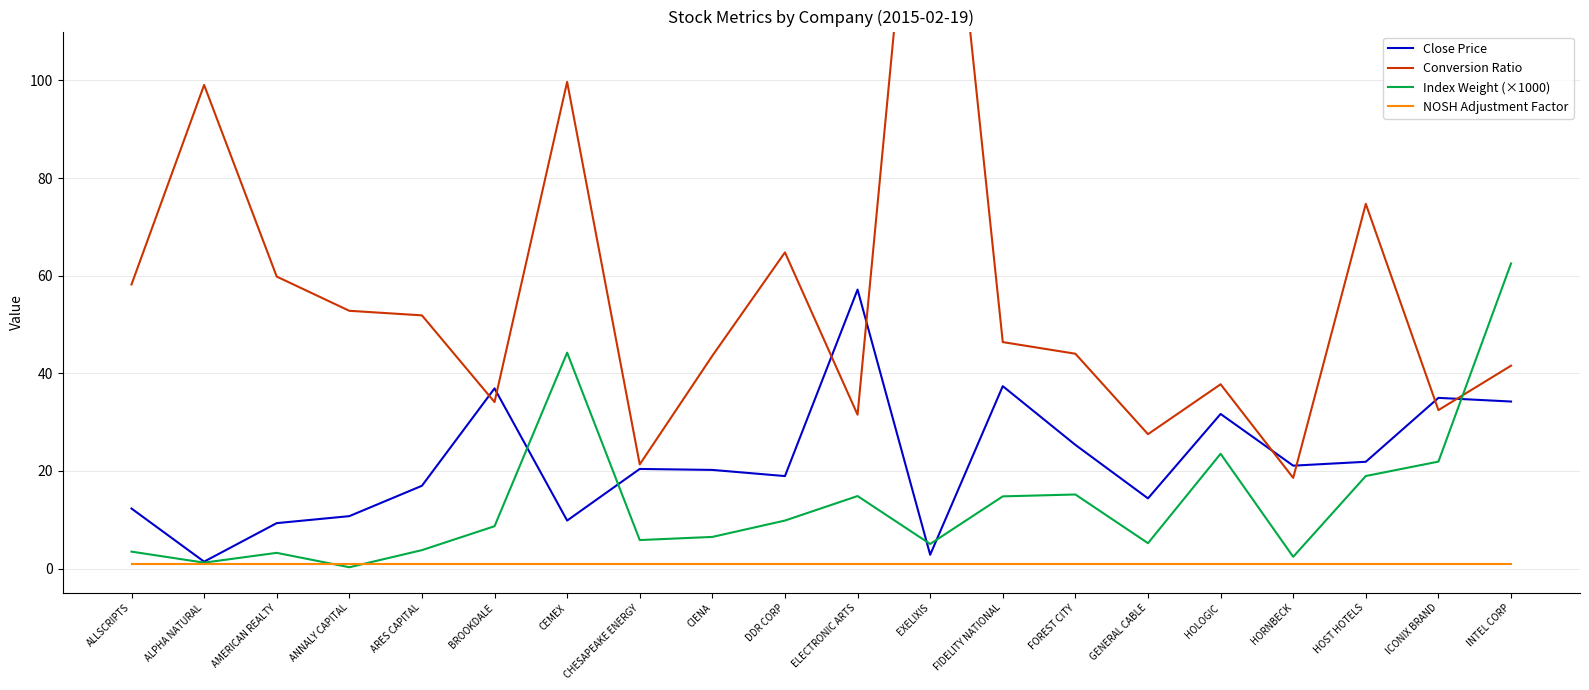

What is the value of the NOSH Adjustment Factor point at the 3rd from the left?

1.0